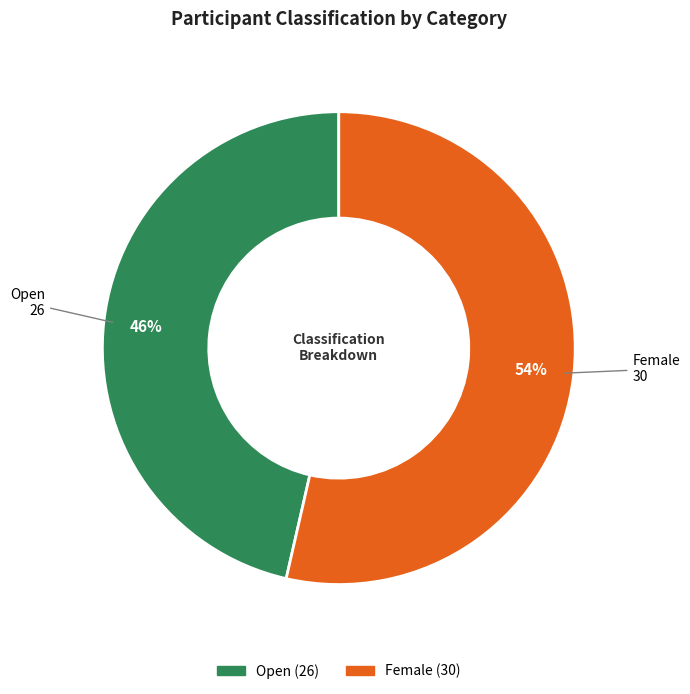

Which category has the biggest portion of the pie?

Female